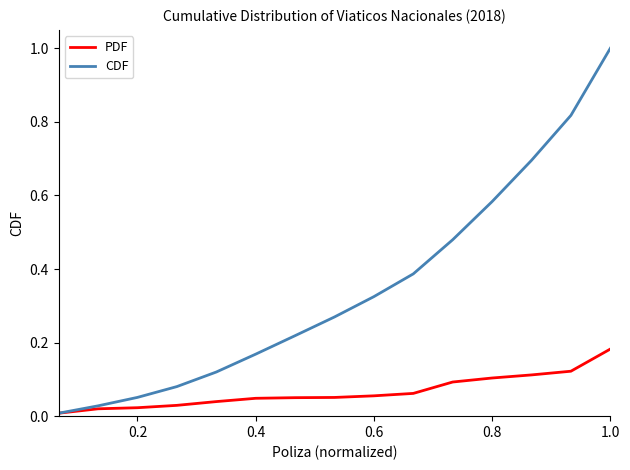

Which series has the largest total across all categories?

CDF